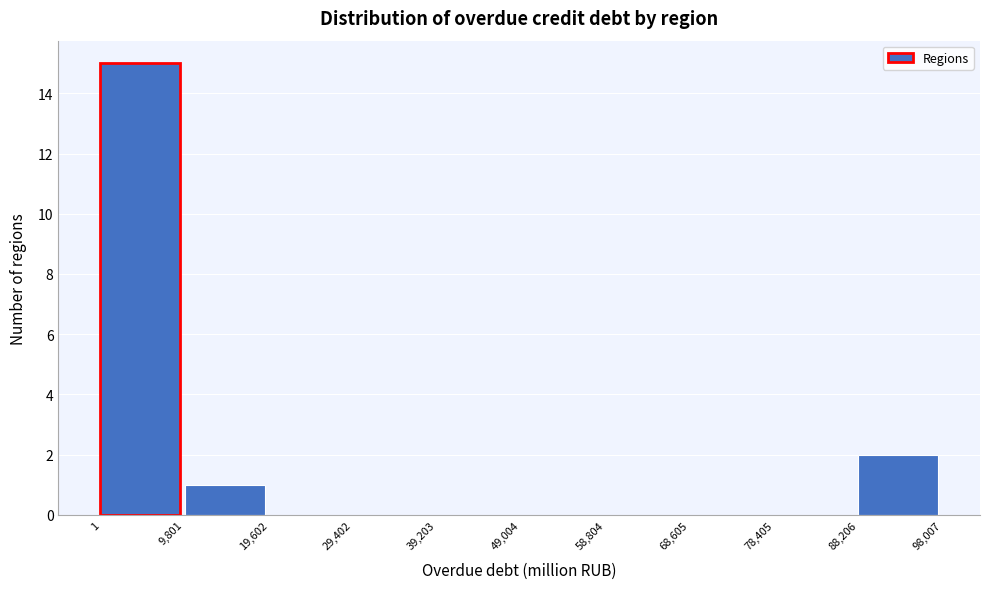

Reading left to right, transcribe this chart: for each bar, give the range it covers on the x-axis and its height. The values are not printed on the chart, so give them approximately, as read against the axis.

1 to 9,801: 15
9,801 to 19,602: 1
19,602 to 29,402: 0
29,402 to 39,203: 0
39,203 to 49,004: 0
49,004 to 58,804: 0
58,804 to 68,605: 0
68,605 to 78,405: 0
78,405 to 88,206: 0
88,206 to 98,007: 2